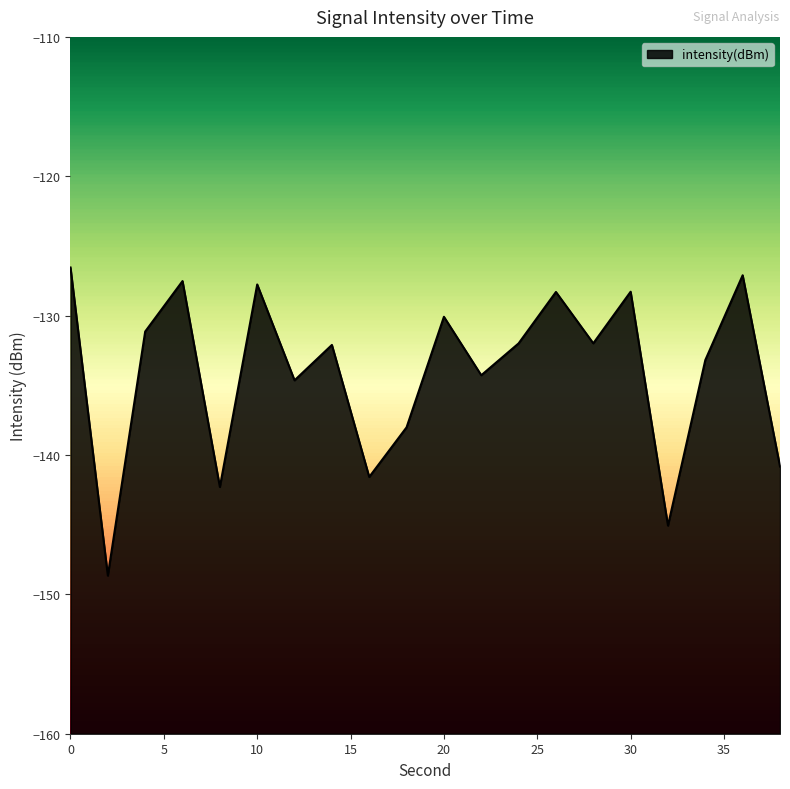

How many series are shown in this chart?

1